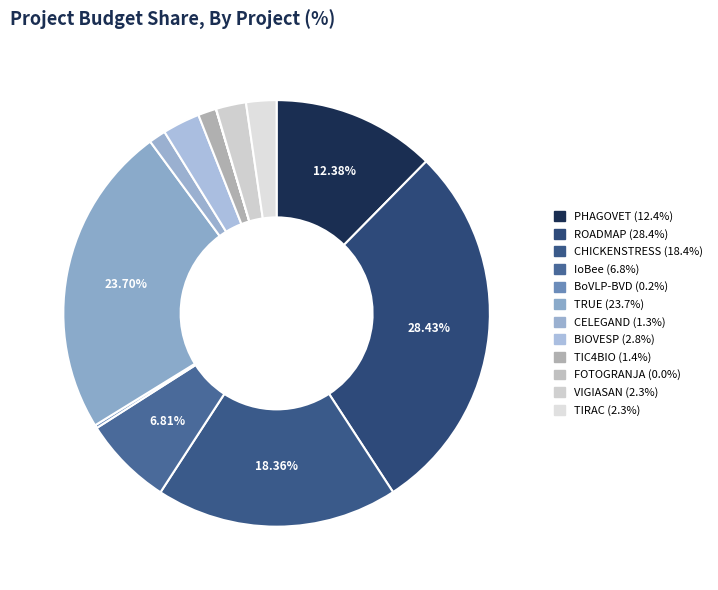

Is it true that VIGIASAN is 1% of the pie?

False